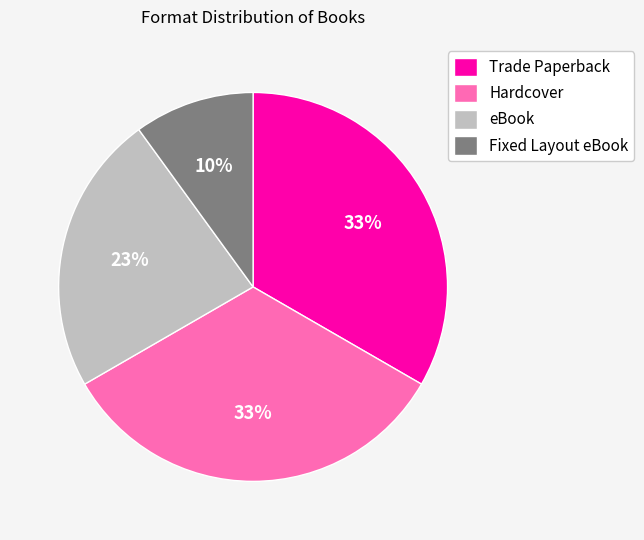

Between eBook and Hardcover, which is larger?

Hardcover